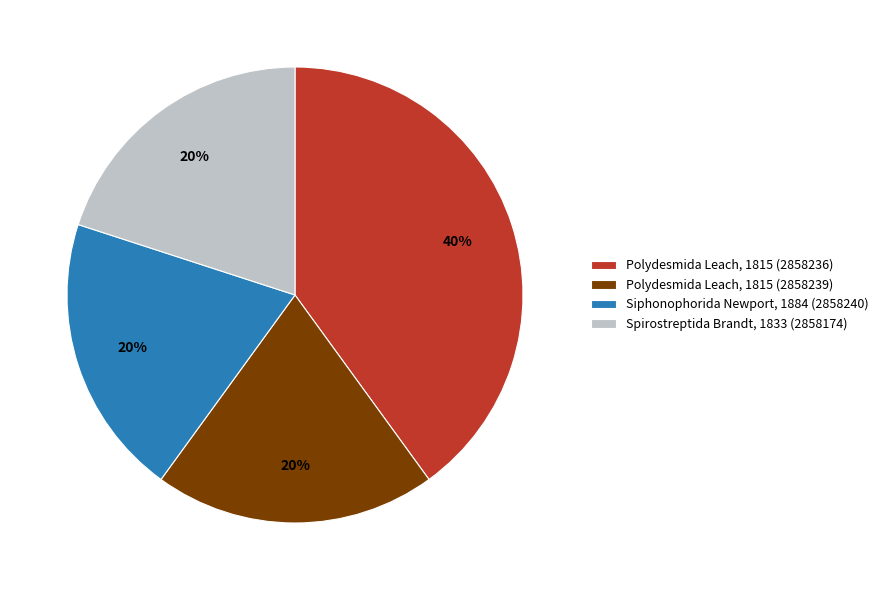

What is the ratio of the value at Spirostreptida Brandt, 1833 (2858174) to the value at Polydesmida Leach, 1815 (2858236)?

0.5